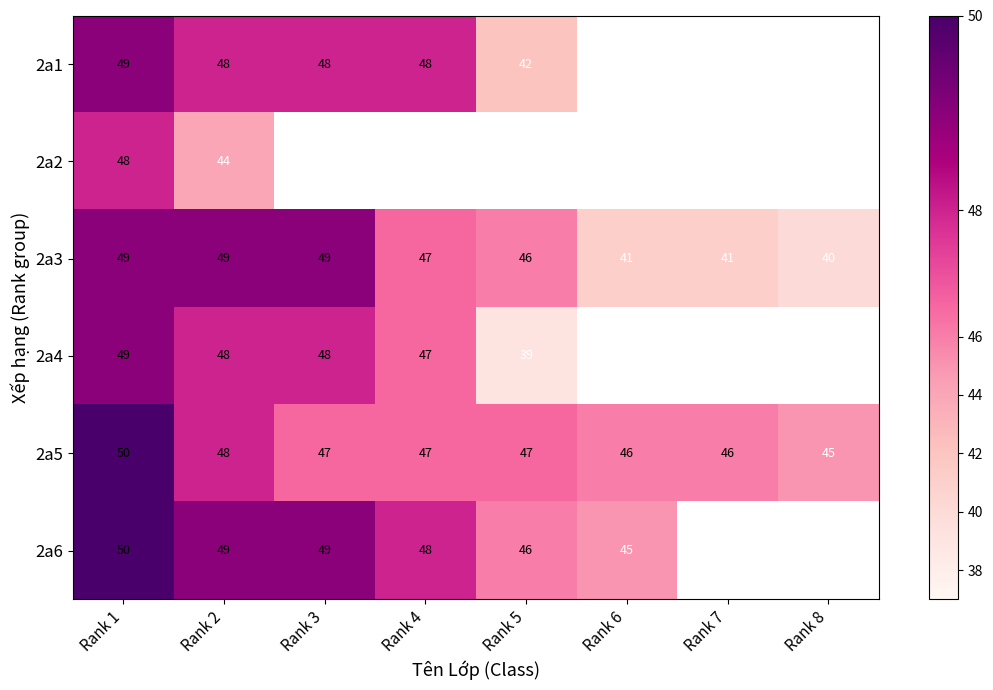

What is the difference between the maximum and second lowest values in the 2a5 series?

4